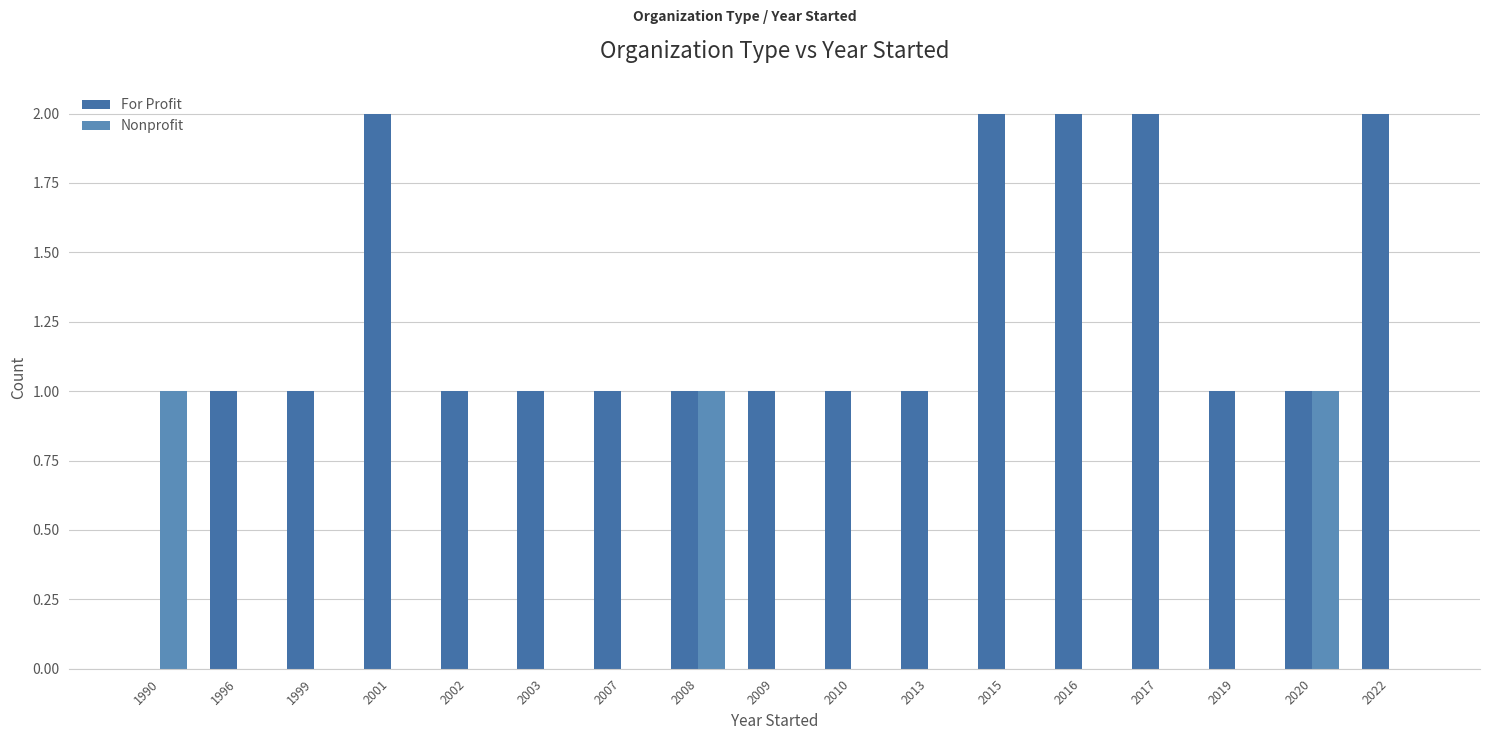

Reading right to left, list all the values displayed in this chart.

For Profit: 2022=2	2020=1	2019=1	2017=2	2016=2	2015=2	2013=1	2010=1	2009=1	2008=1	2007=1	2003=1	2002=1	2001=2	1999=1	1996=1	1990=0
Nonprofit: 2022=0	2020=1	2019=0	2017=0	2016=0	2015=0	2013=0	2010=0	2009=0	2008=1	2007=0	2003=0	2002=0	2001=0	1999=0	1996=0	1990=1